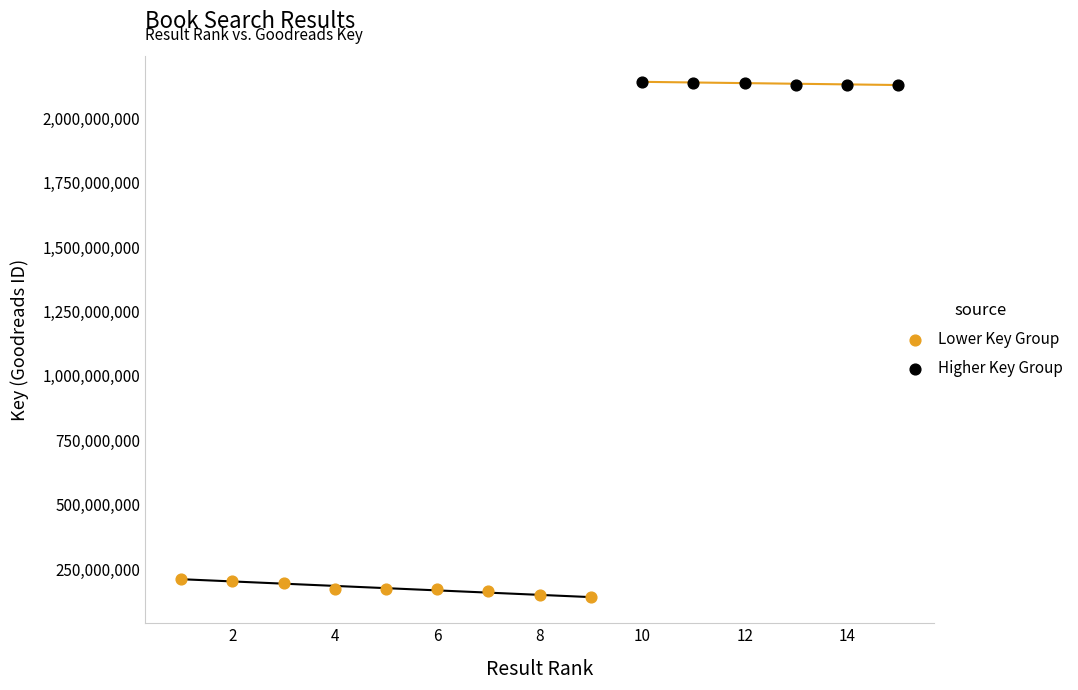

Which series contains the lowest Y value?

Lower Key Group